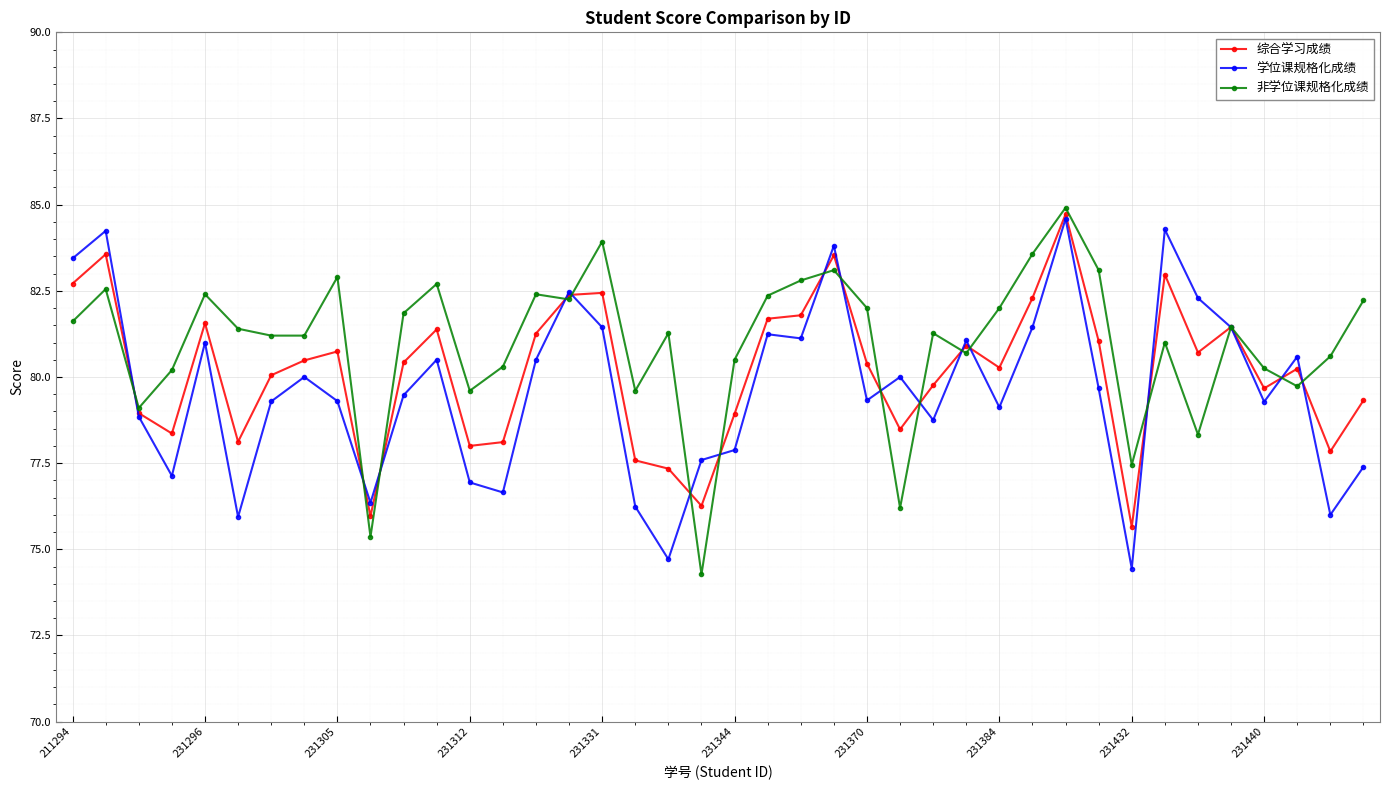

What is the maximum value shown in the chart?

84.9